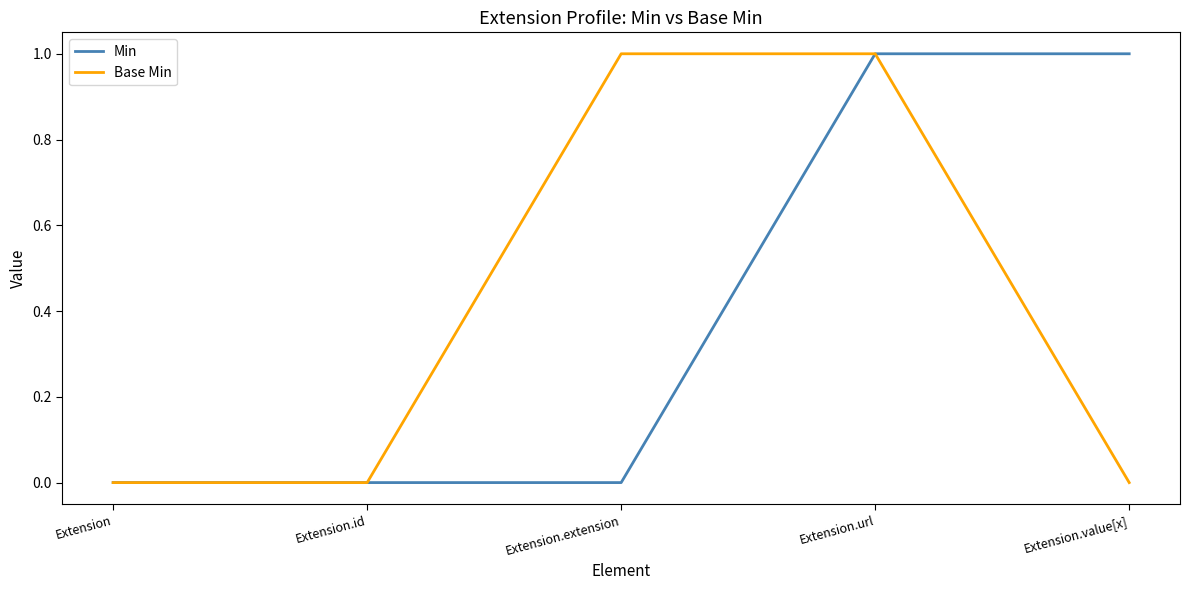

What position from the left is Extension.extension?

3